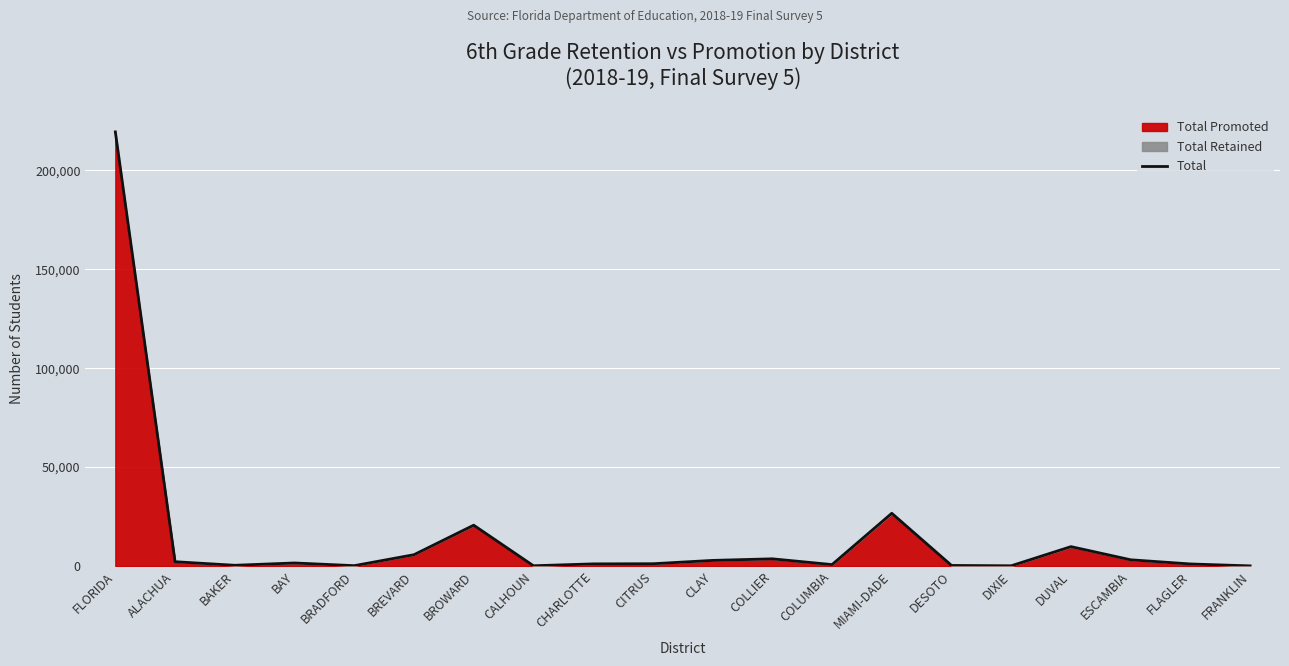

Reading left to right, extract all data points from this chart.

219351	2216	413	1583	226	5755	20669	178	1121	1197	2880	3676	766	26686	333	163	9837	3188	1080	110